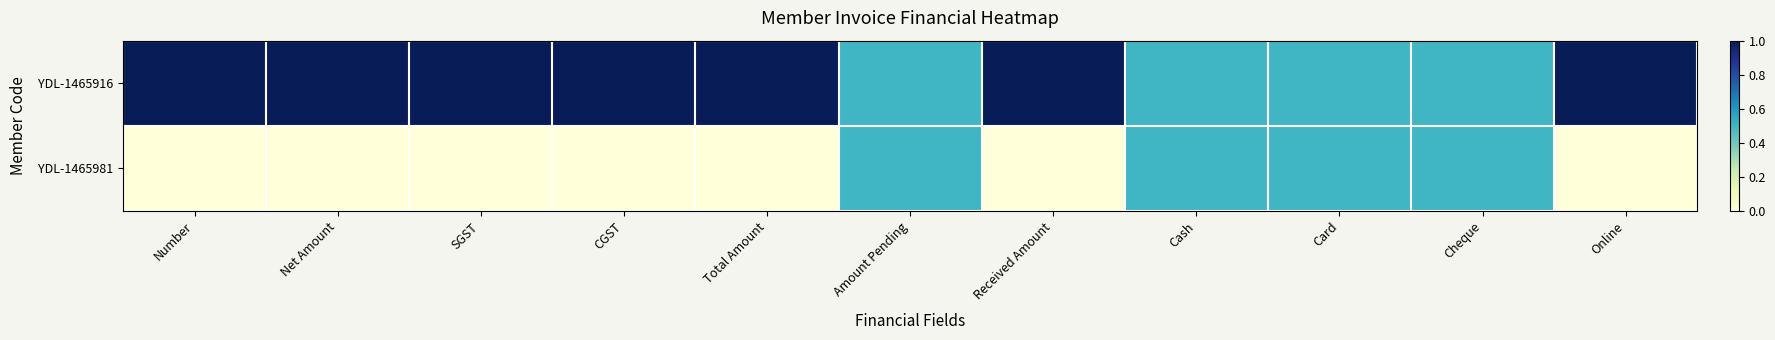

Which has a higher value, Card or Total Amount?

Total Amount